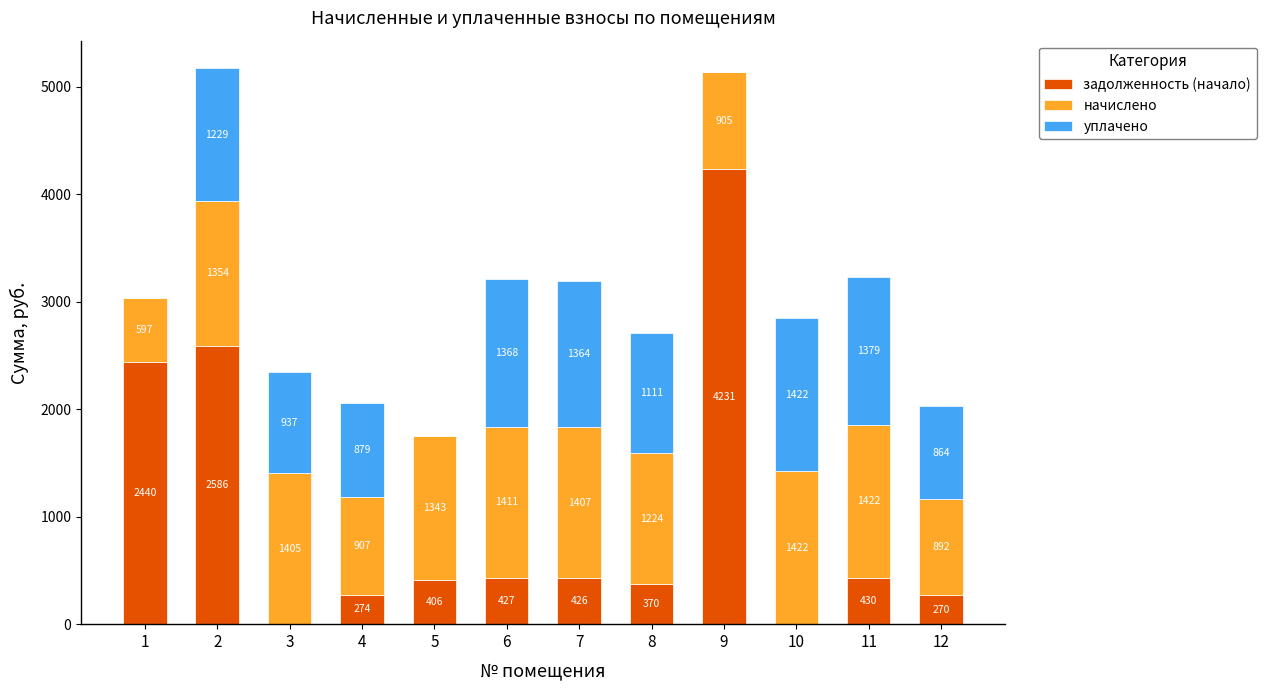

What is the total value across all series at 1?

3037.0